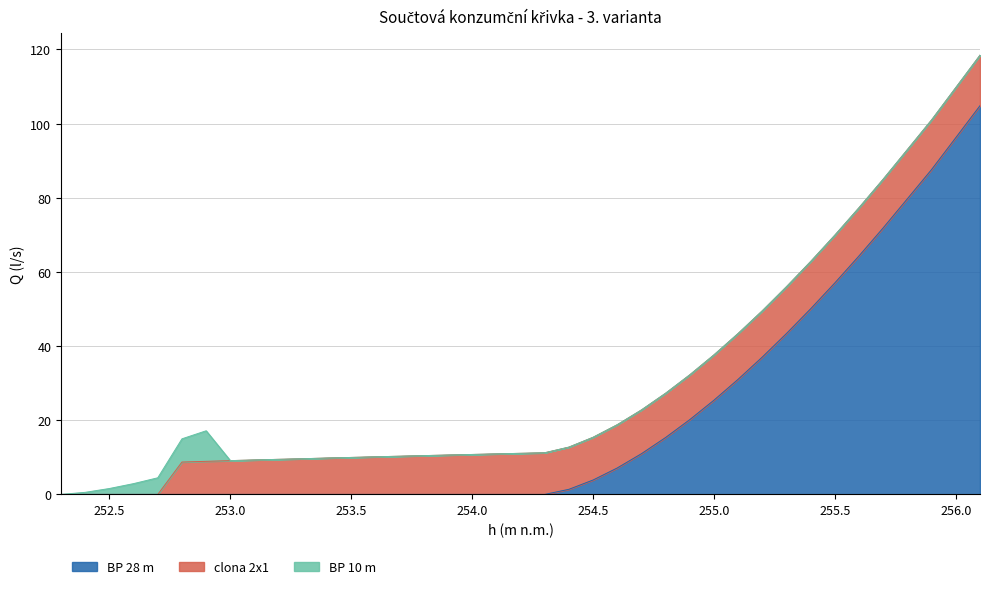

True or false: BP 10 m and BP 28 m intersect in this chart.

False